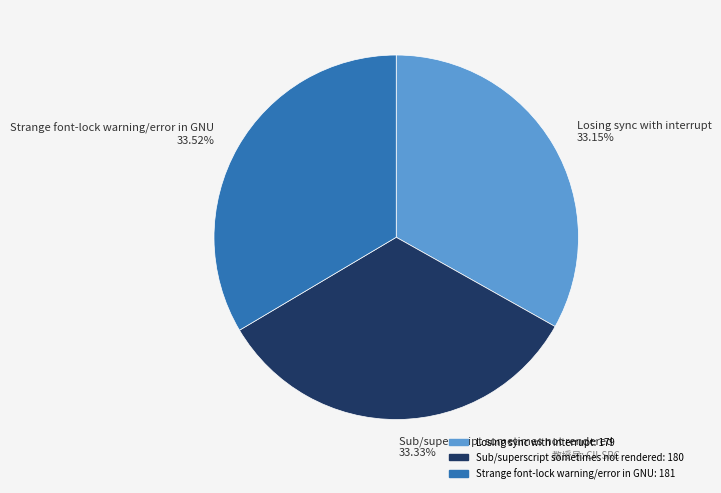

Does Sub/superscript sometimes not rendered 33.33% account for over 50% of the chart?

No